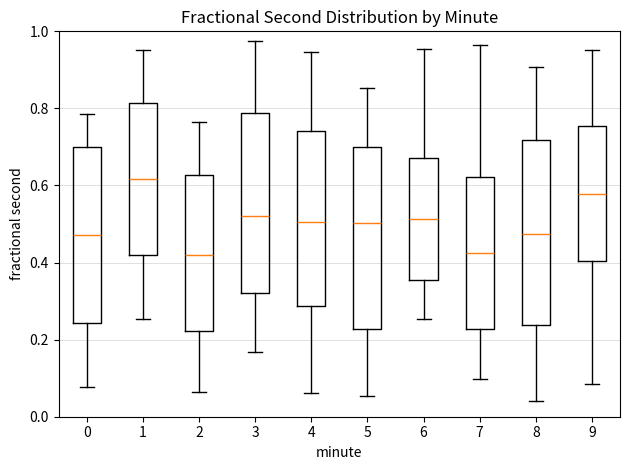

Reading left to right, read every box against the y-axis: the position of its median line, the range the box covers, and the ends of its whiskers. The values are not printed on the chart, so give them approximately, as read against the axis.

0: median 0.48, box 0.24 to 0.70, whiskers 0.08 to 0.78
1: median 0.62, box 0.42 to 0.82, whiskers 0.26 to 0.96
2: median 0.42, box 0.22 to 0.62, whiskers 0.06 to 0.76
3: median 0.52, box 0.32 to 0.78, whiskers 0.16 to 0.98
4: median 0.50, box 0.28 to 0.74, whiskers 0.06 to 0.94
5: median 0.50, box 0.22 to 0.70, whiskers 0.06 to 0.86
6: median 0.52, box 0.36 to 0.68, whiskers 0.26 to 0.96
7: median 0.42, box 0.22 to 0.62, whiskers 0.10 to 0.96
8: median 0.48, box 0.24 to 0.72, whiskers 0.04 to 0.90
9: median 0.58, box 0.40 to 0.76, whiskers 0.08 to 0.96